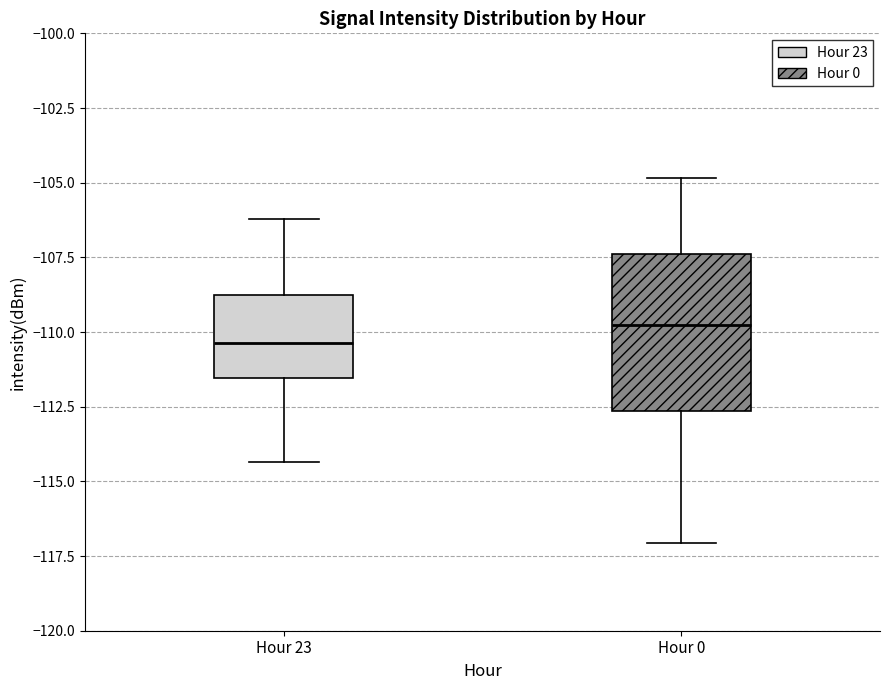

Reading left to right, read every box against the y-axis: the position of its median line, the range the box covers, and the ends of its whiskers. The values are not printed on the chart, so give them approximately, as read against the axis.

Hour 23: median -110.5, box -111.5 to -109.0, whiskers -114.5 to -106.0
Hour 0: median -110.0, box -112.5 to -107.5, whiskers -117.0 to -105.0